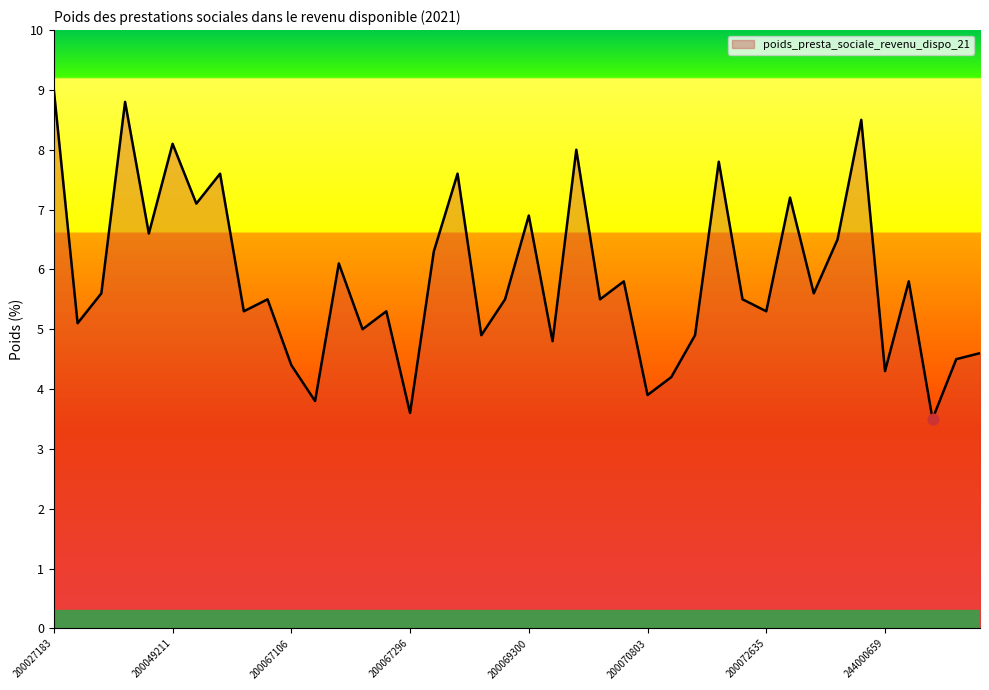

What is the minimum value shown in the chart?

3.5